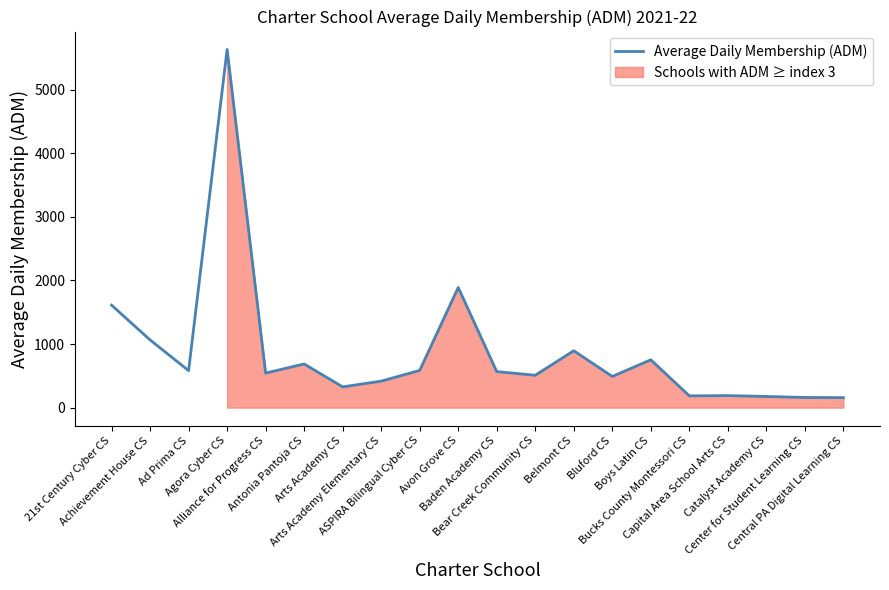

How many data points are above 566?

10